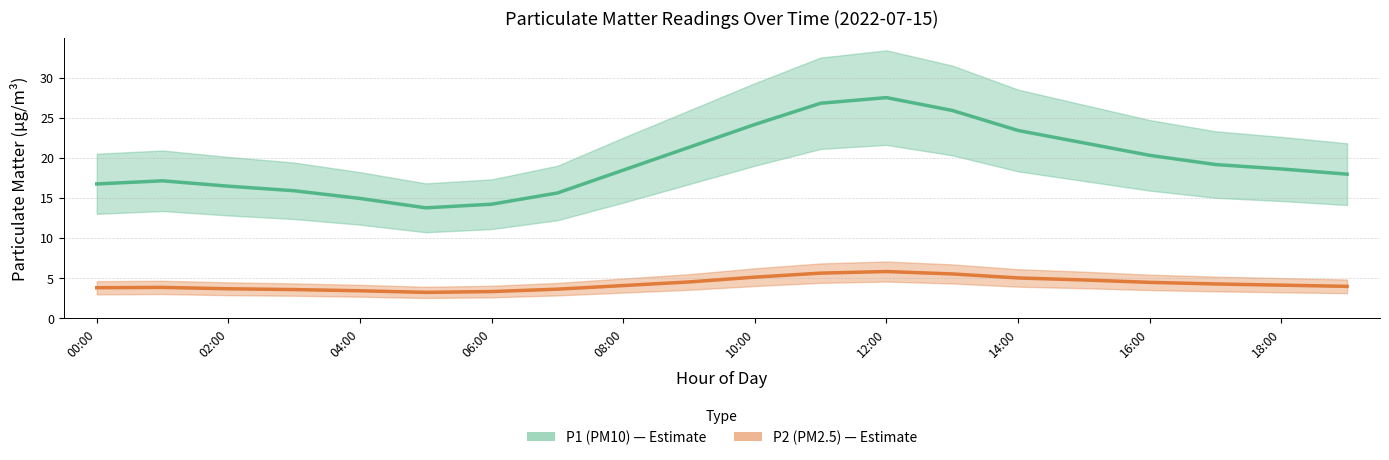

Which category has the lowest value in the P1 series?

05:00